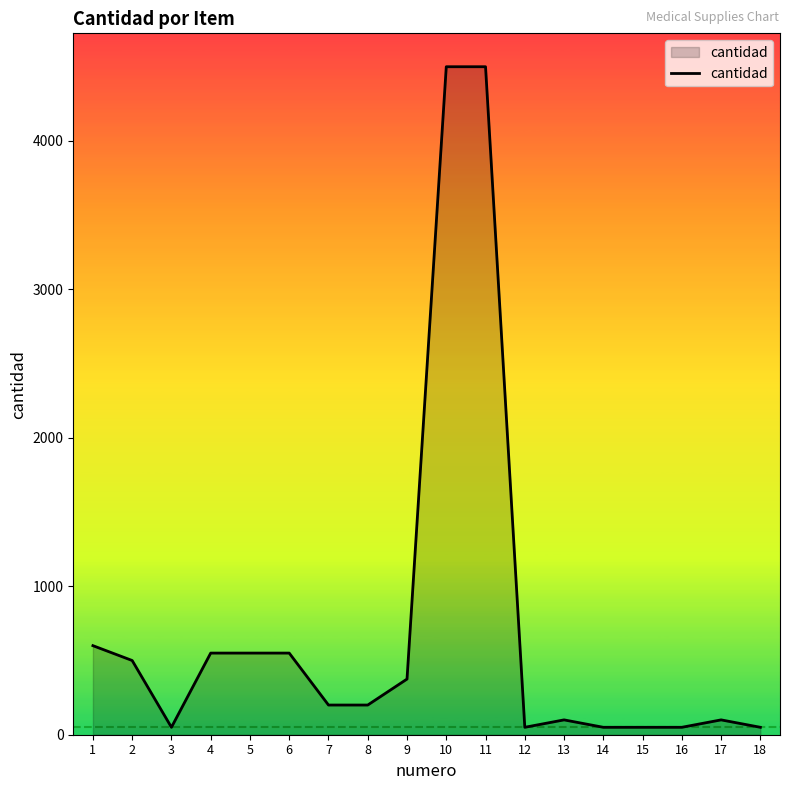

Count the number of categories in the chart.

18